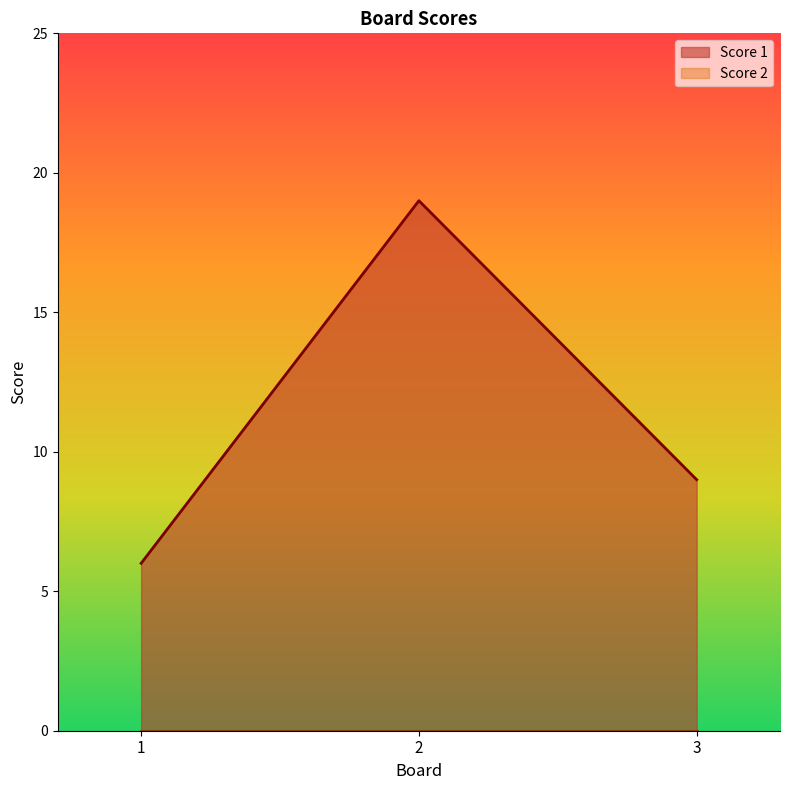

At which label does the data first exceed 9?

2